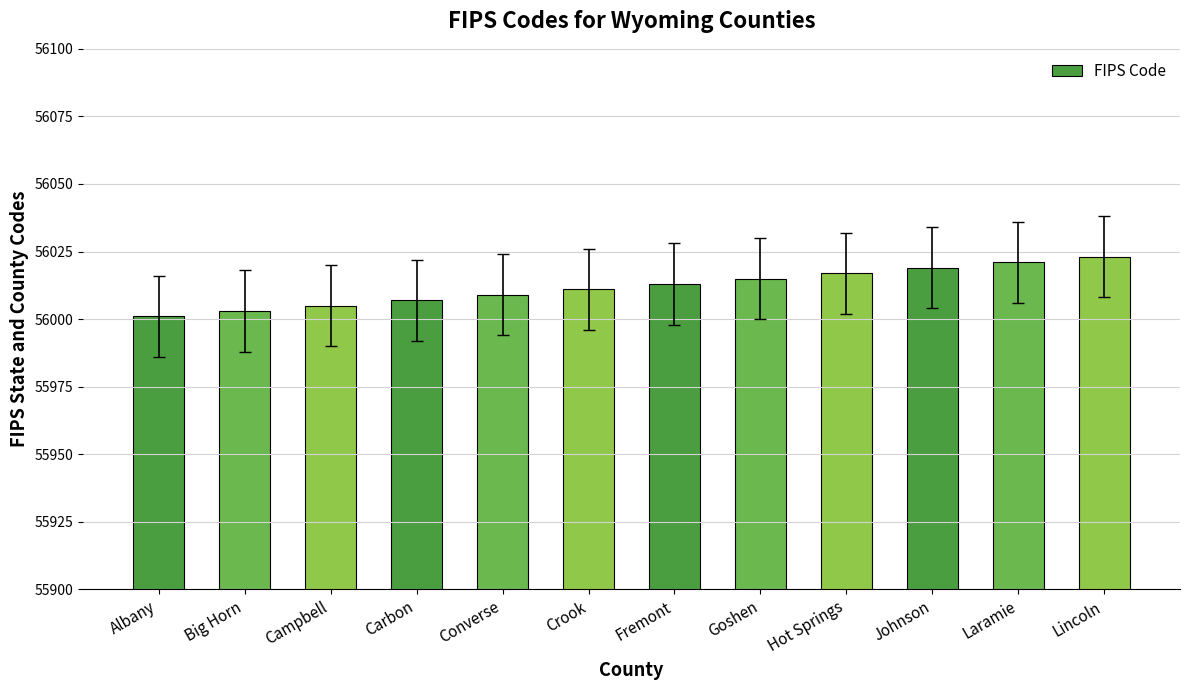

How many data points are less than 56013?

6